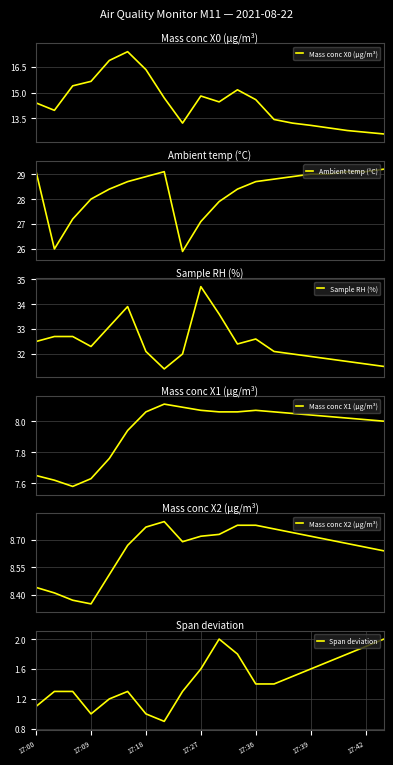

What is the minimum value for Mass conc X0 (μg/m³)?

12.6